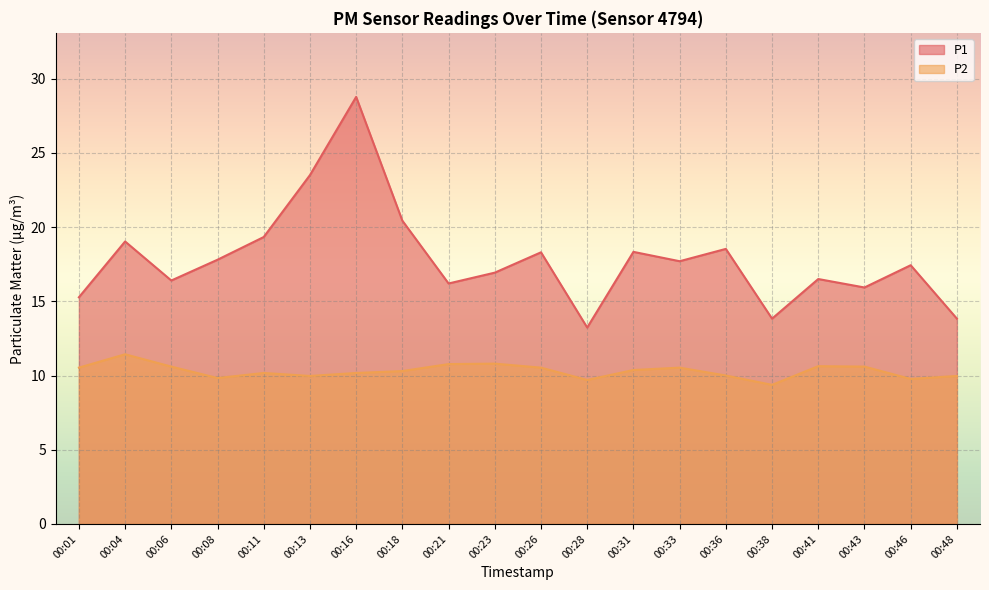

How many distinct data groups are displayed?

2